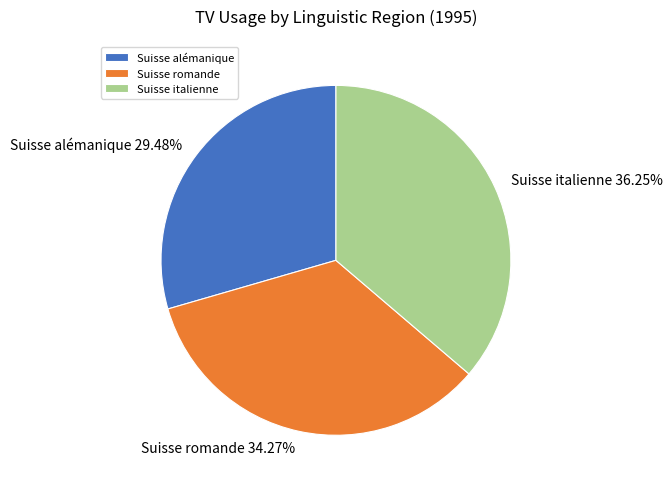

Which has a higher value, Suisse alémanique or Suisse romande?

Suisse romande